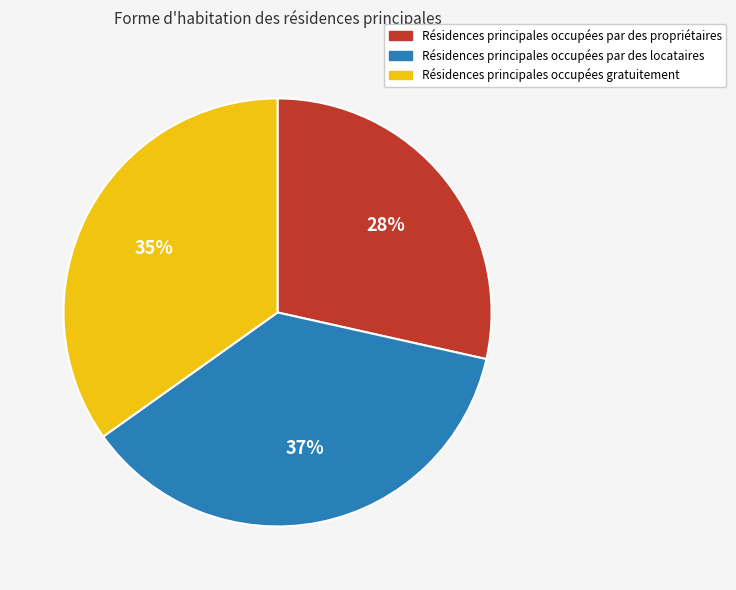

To the nearest percent, what is the average slice percentage?

33%